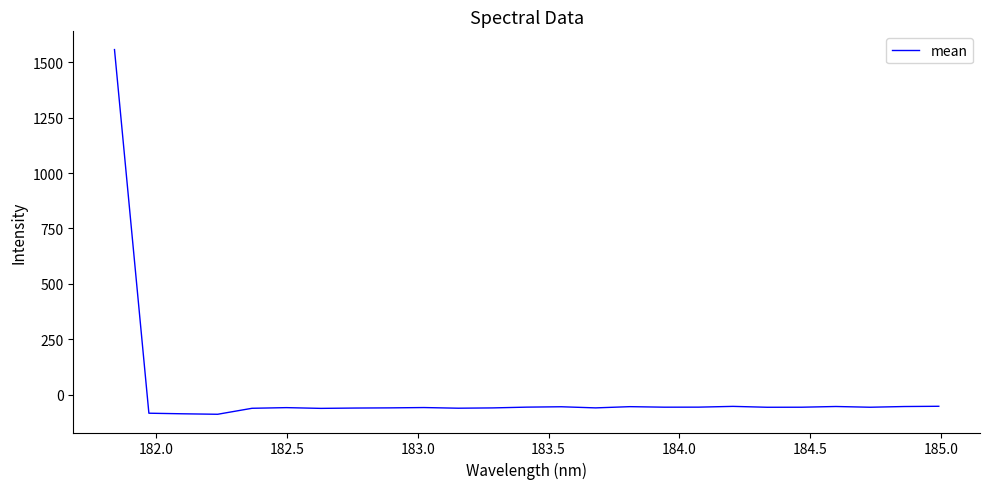

What is the difference between the second highest and minimum values?

36.1